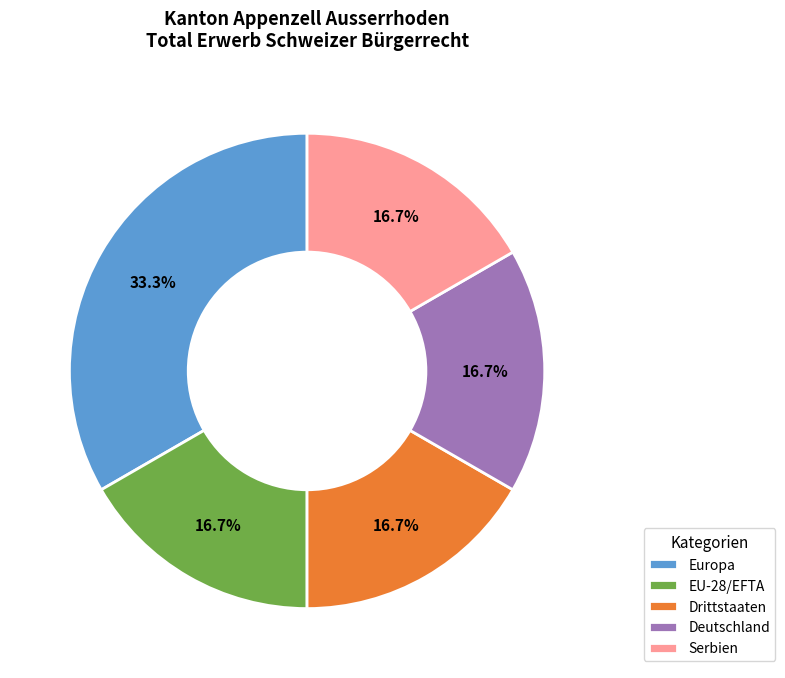

To the nearest percent, what is the difference between the largest and smallest slice percentages?

17%